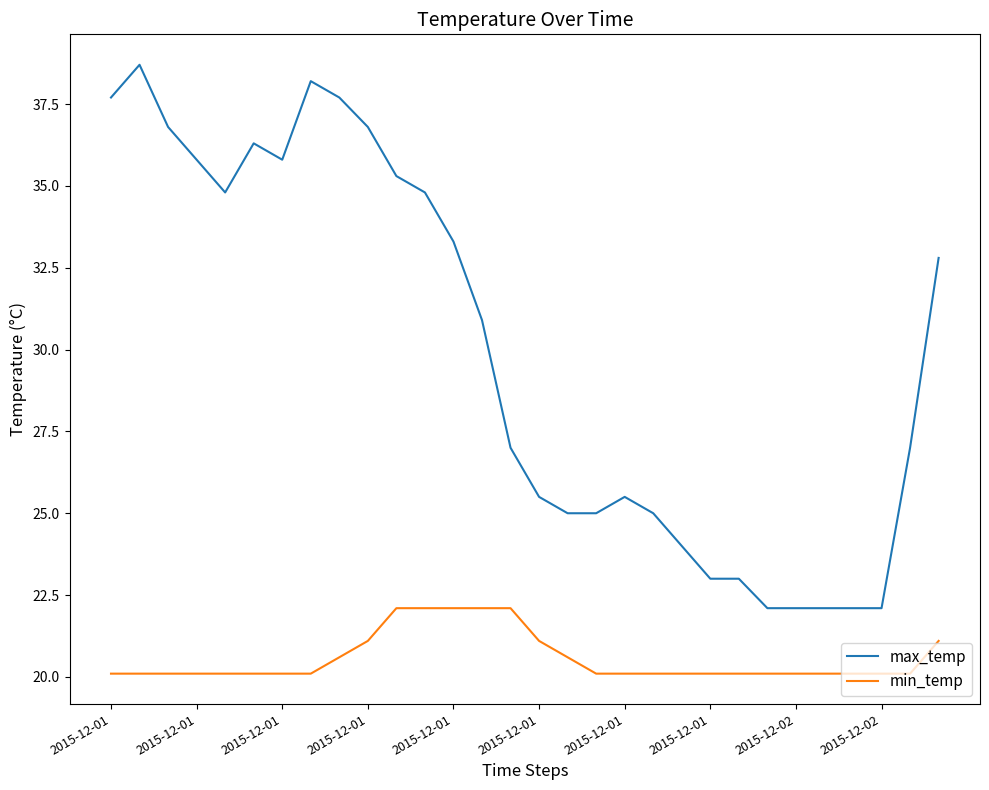

What is the difference between the maximum and minimum values in the max_temp series?

16.6